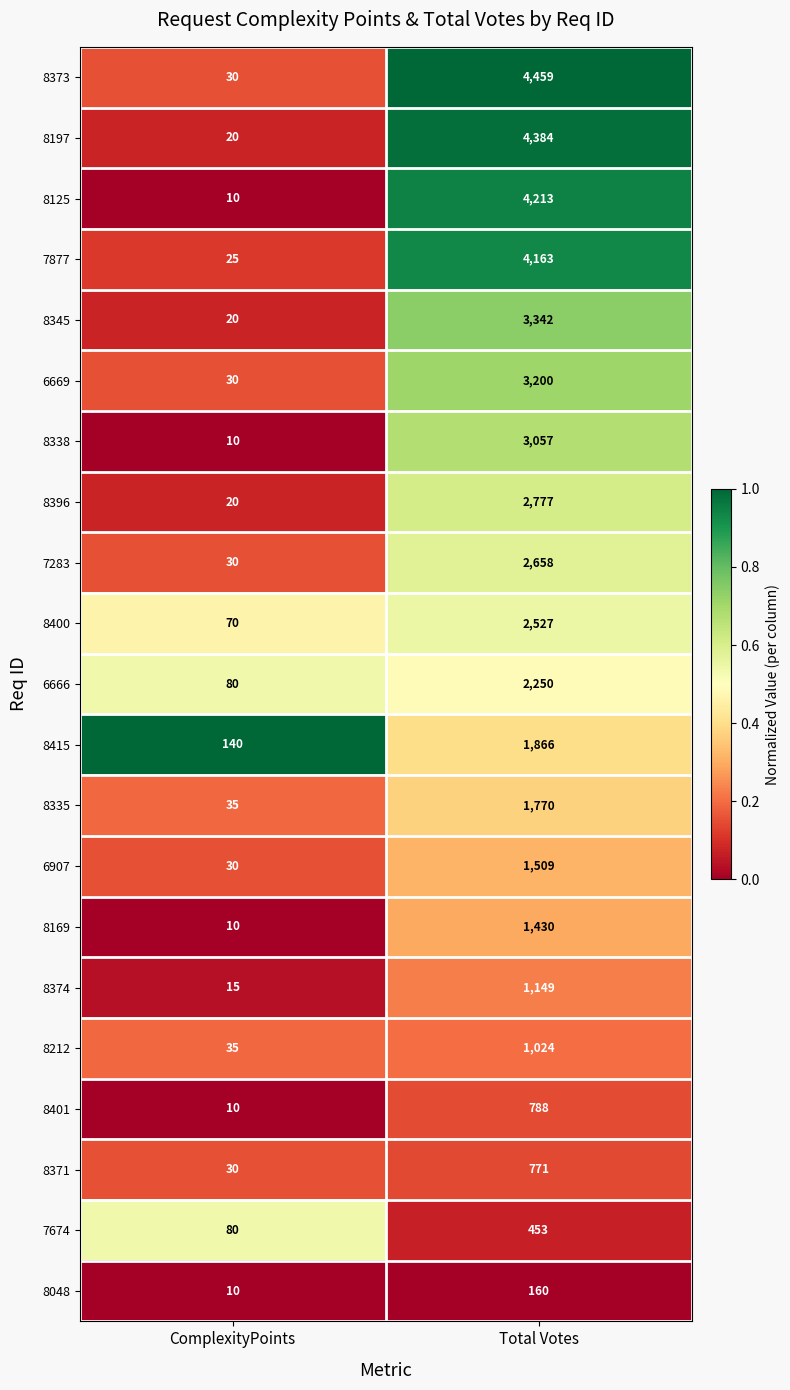

What is the total value across all series at ComplexityPoints?

740